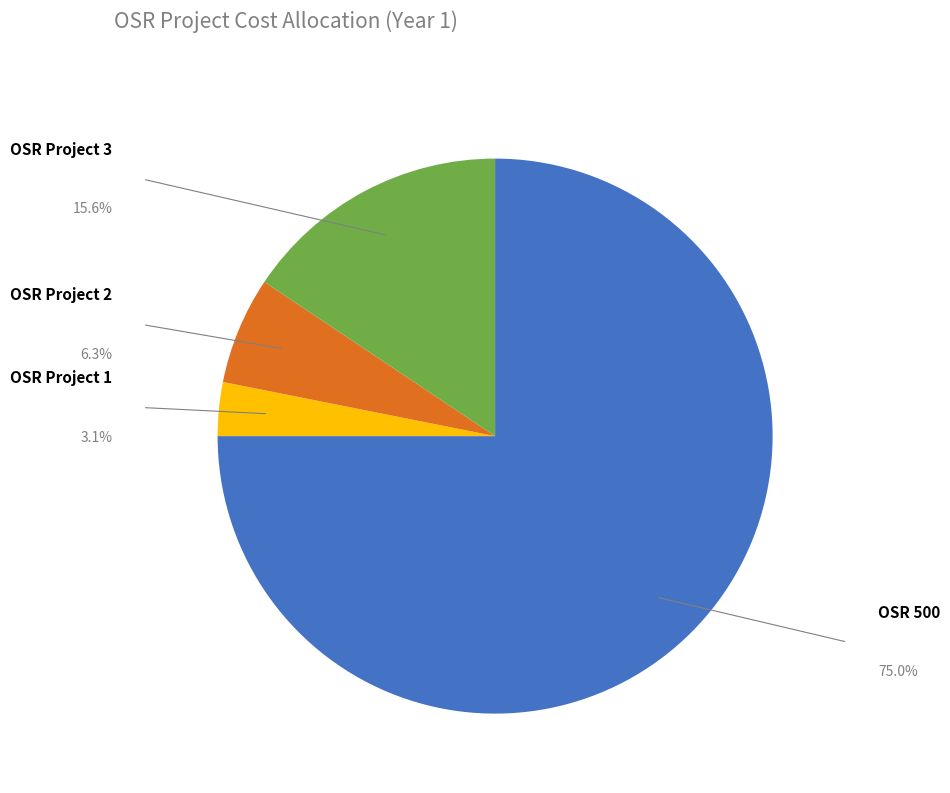

Is there a majority slice in this chart?

Yes